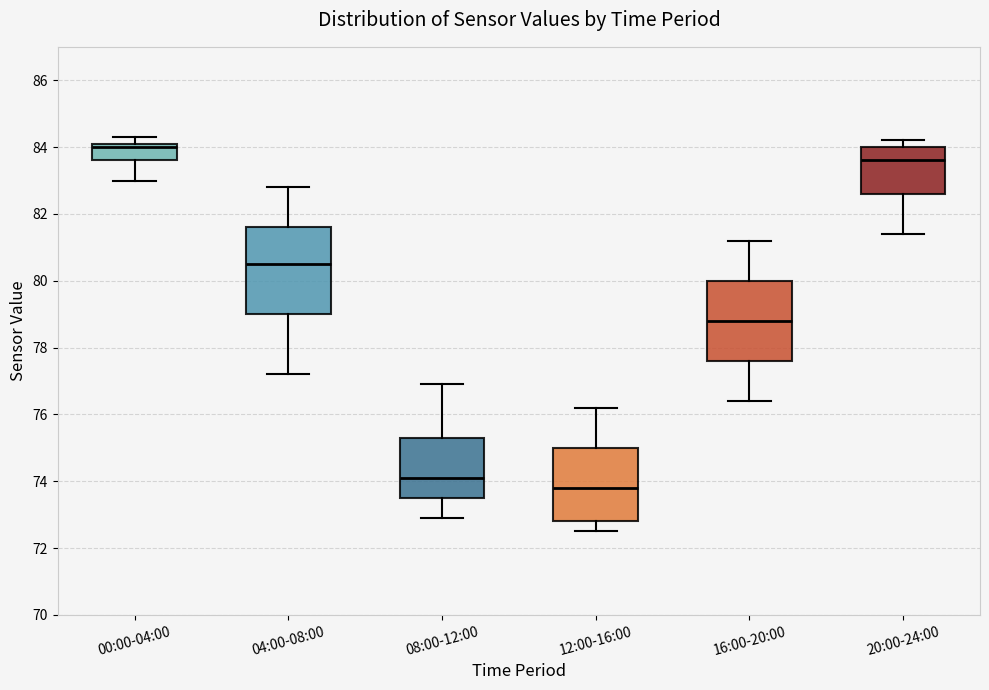

Where does the median line of the box for 08:00-12:00 sit on the y-axis? The values are not printed on the chart, so give them approximately, as read against the axis.

74.2